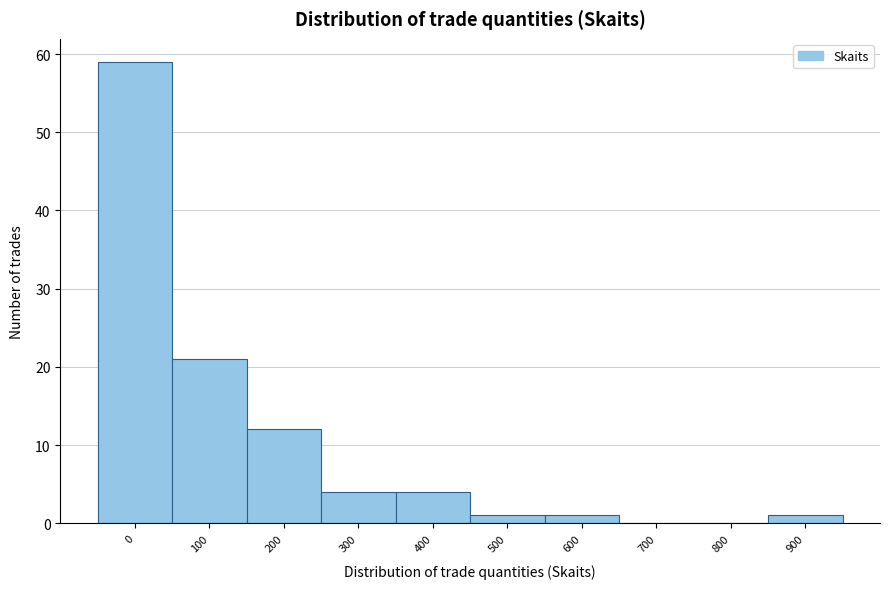

Reading right to left, list all the values displayed in this chart.

900=1	800=0	700=0	600=1	500=1	400=4	300=4	200=12	100=21	0=59